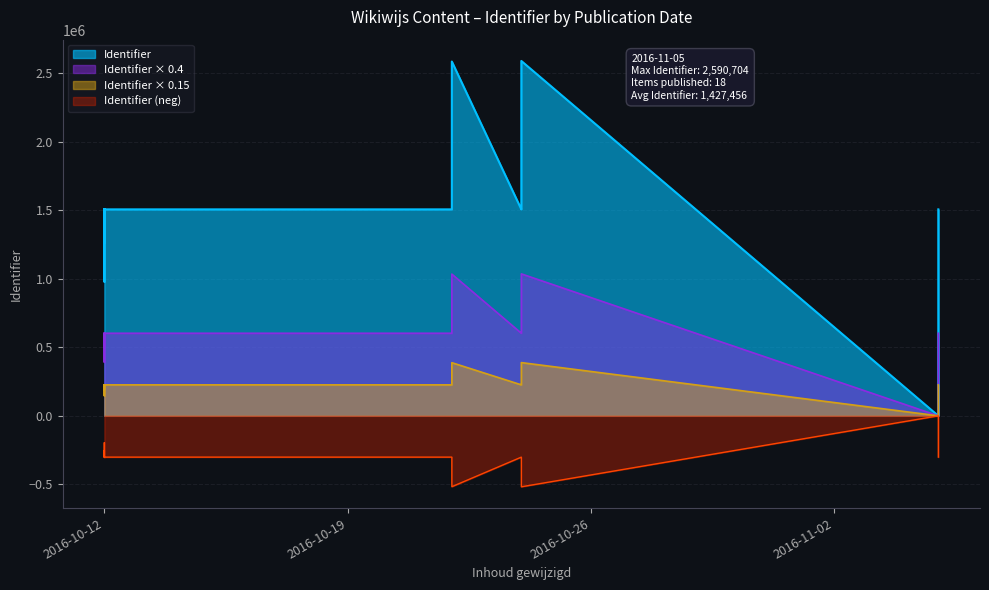

Rank the categories by value from highest to lowest.

2016-10-24, 2016-10-22, 2016-10-24, 2016-10-12, 2016-10-12, 2016-10-24, 2016-10-12, 2016-10-12, 2016-10-22, 2016-10-14, 2016-10-12, 2016-11-05, 2016-10-12, 2016-11-05, 2016-10-12, 2016-10-12, 2016-10-12, 2016-11-05